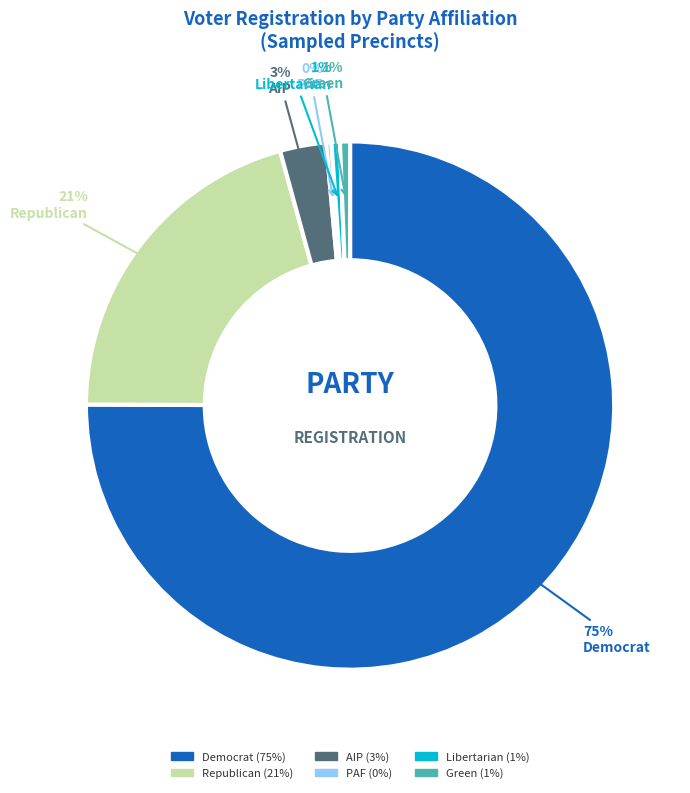

To the nearest percent, what is the average slice percentage?

17%